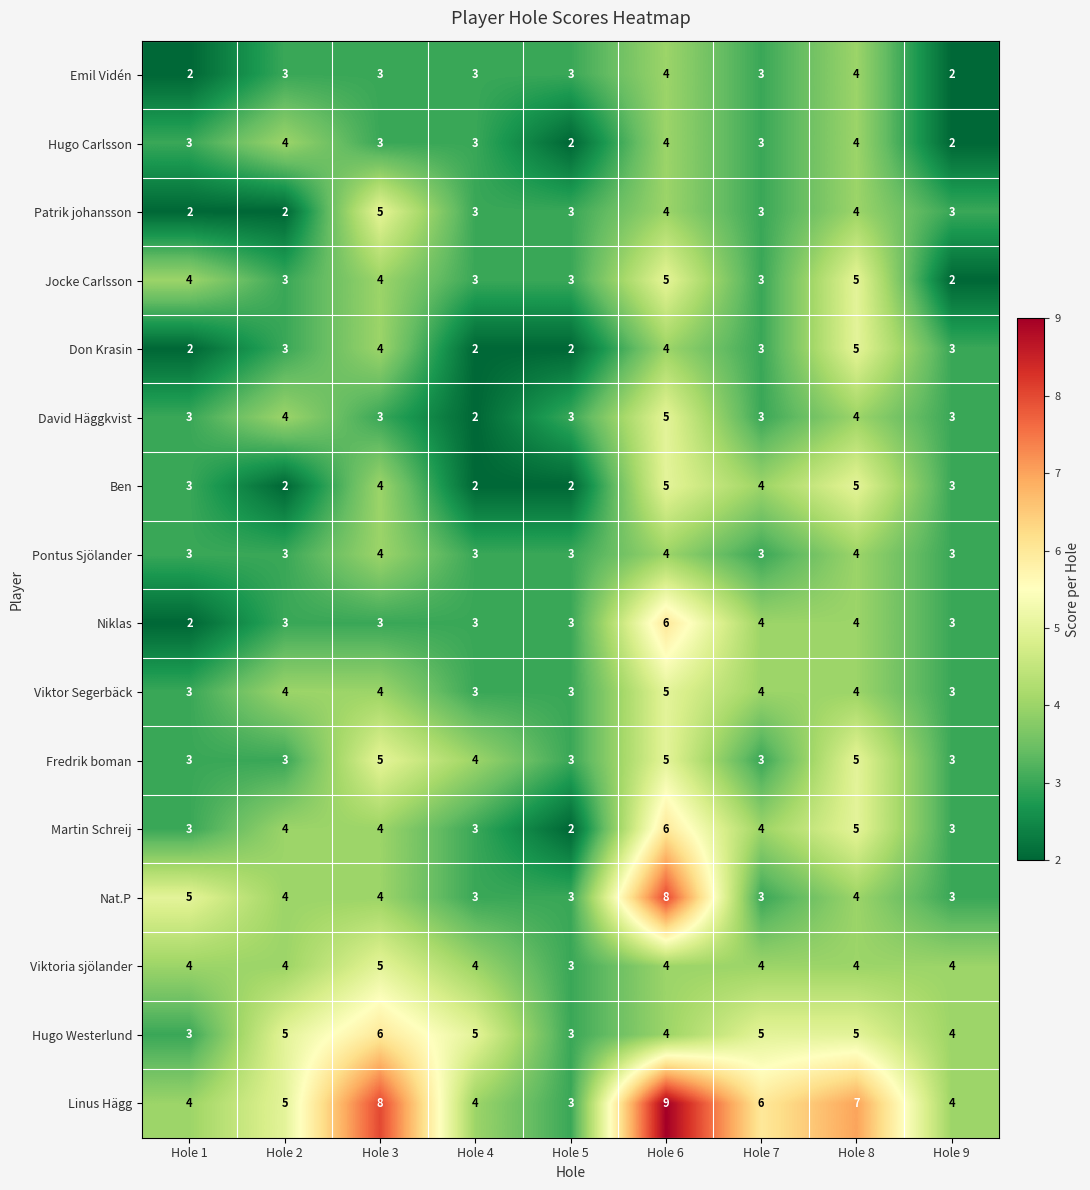

What value does the Niklas series have at Hole 8?

4